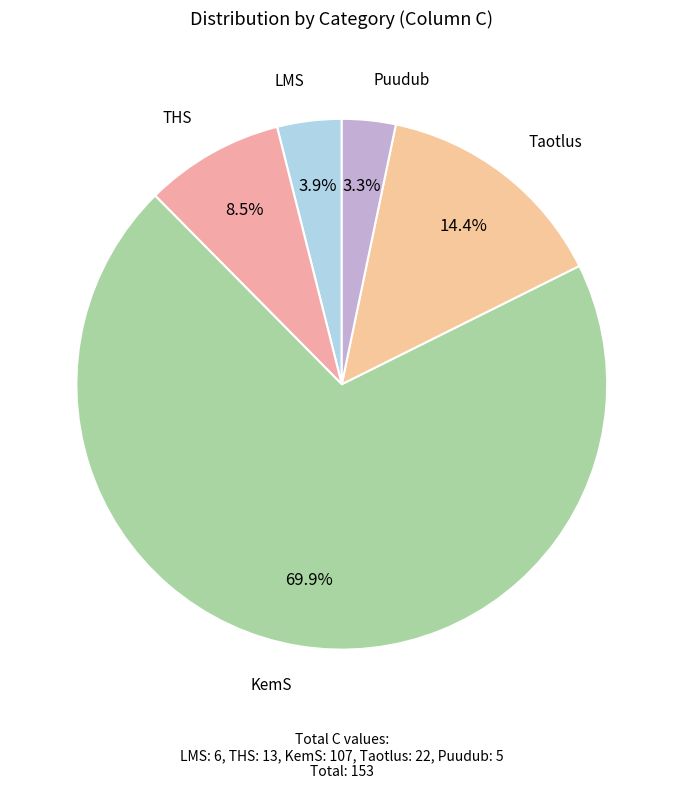

Which has a higher value, Taotlus or LMS?

Taotlus